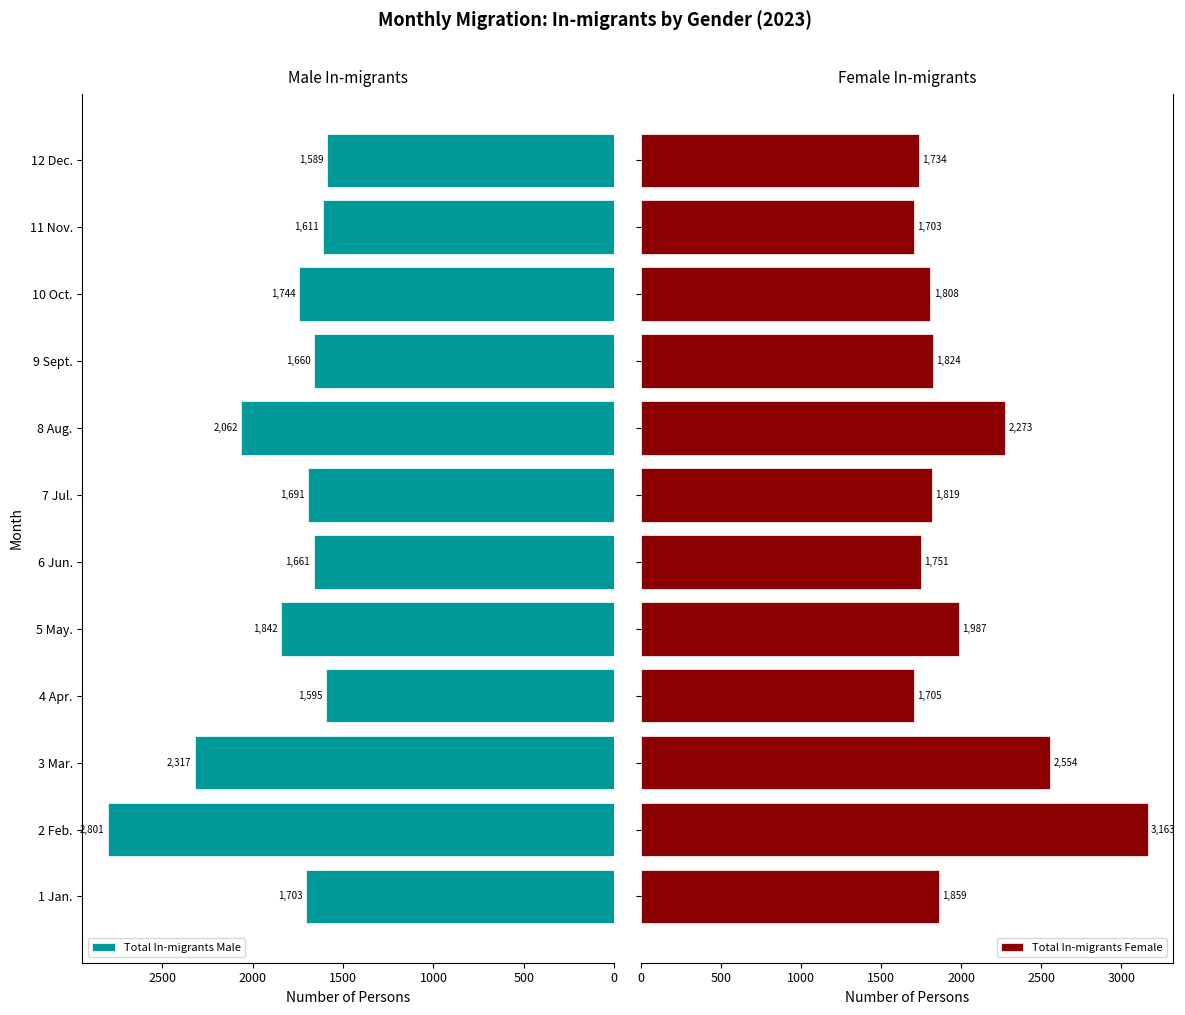

What is the difference between the Total In-migrants Male values at 2 Feb. and 1 Jan.?

1098